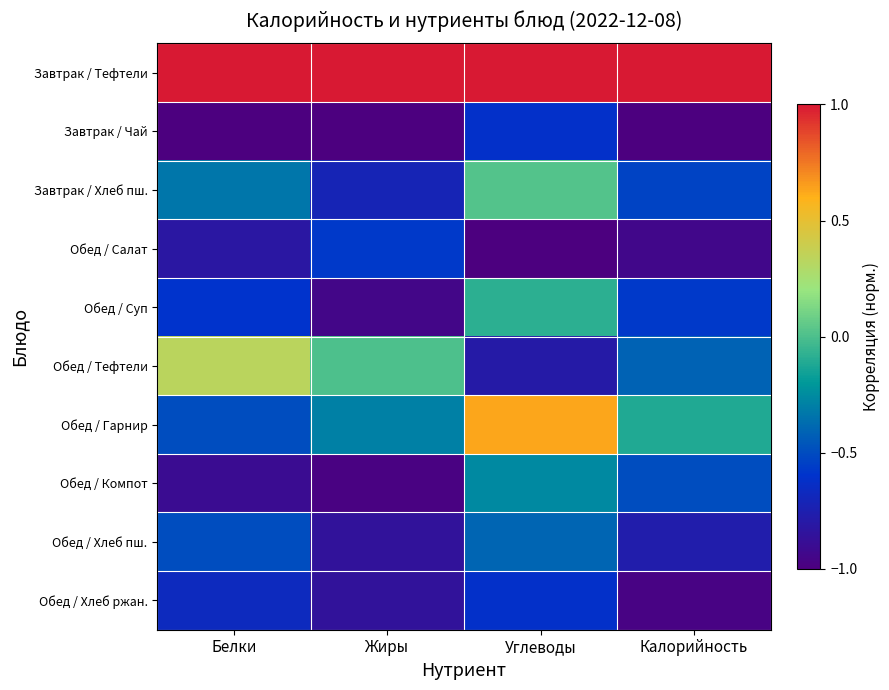

Reading left to right, list all the values displayed in this chart.

Завтрак / Тефтели: Белки=1.0	Жиры=1.0	Углеводы=1.0	Калорийность=1.0
Завтрак / Чай: Белки=-1.0	Жиры=-1.0	Углеводы=-0.6	Калорийность=-1.0
Завтрак / Хлеб пш.: Белки=-0.3	Жиры=-0.7	Углеводы=0.0	Калорийность=-0.5
Обед / Салат: Белки=-0.8	Жиры=-0.6	Углеводы=-1.0	Калорийность=-0.9
Обед / Суп: Белки=-0.6	Жиры=-1.0	Углеводы=-0.1	Калорийность=-0.6
Обед / Тефтели: Белки=0.3	Жиры=0.0	Углеводы=-0.8	Калорийность=-0.4
Обед / Гарнир: Белки=-0.5	Жиры=-0.3	Углеводы=0.6	Калорийность=-0.1
Обед / Компот: Белки=-0.9	Жиры=-1.0	Углеводы=-0.3	Калорийность=-0.5
Обед / Хлеб пш.: Белки=-0.5	Жиры=-0.9	Углеводы=-0.4	Калорийность=-0.8
Обед / Хлеб ржан.: Белки=-0.7	Жиры=-0.9	Углеводы=-0.6	Калорийность=-1.0